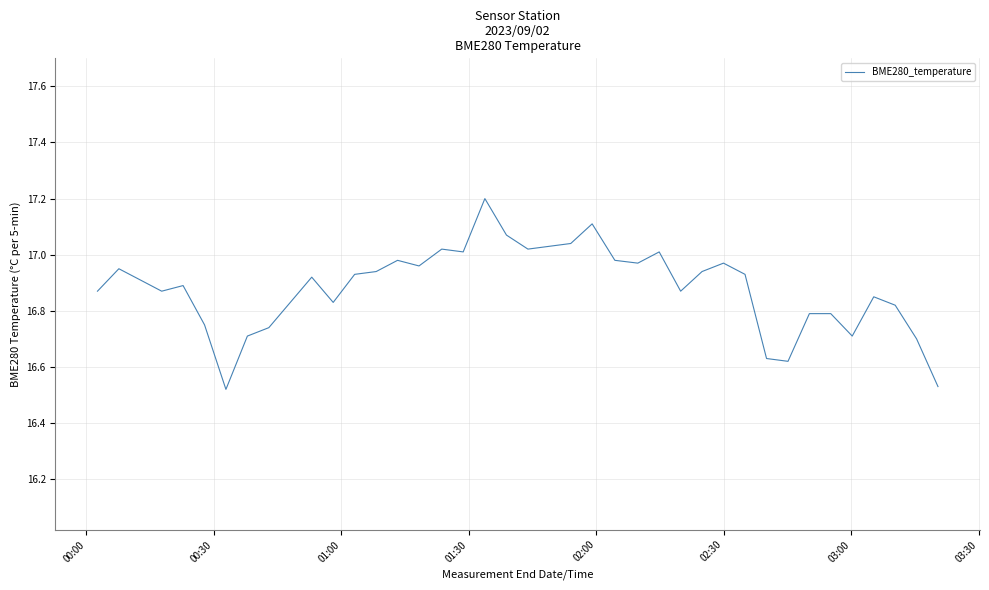

What is the greatest value displayed?

17.2